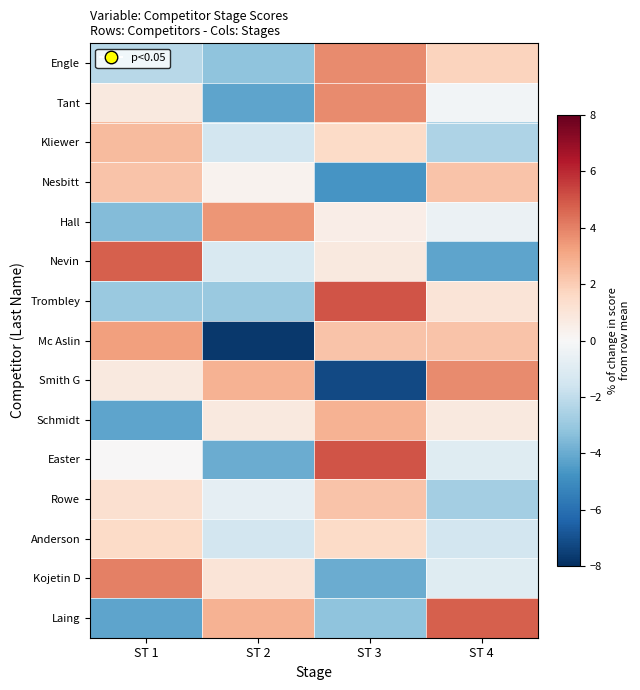

At ST 1, list the series in order from largest to smallest.

Nevin, Kojetin D, Mc Aslin, Kliewer, Nesbitt, Anderson, Rowe, Tant, Smith G, Easter, Engle, Trombley, Hall, Schmidt, Laing